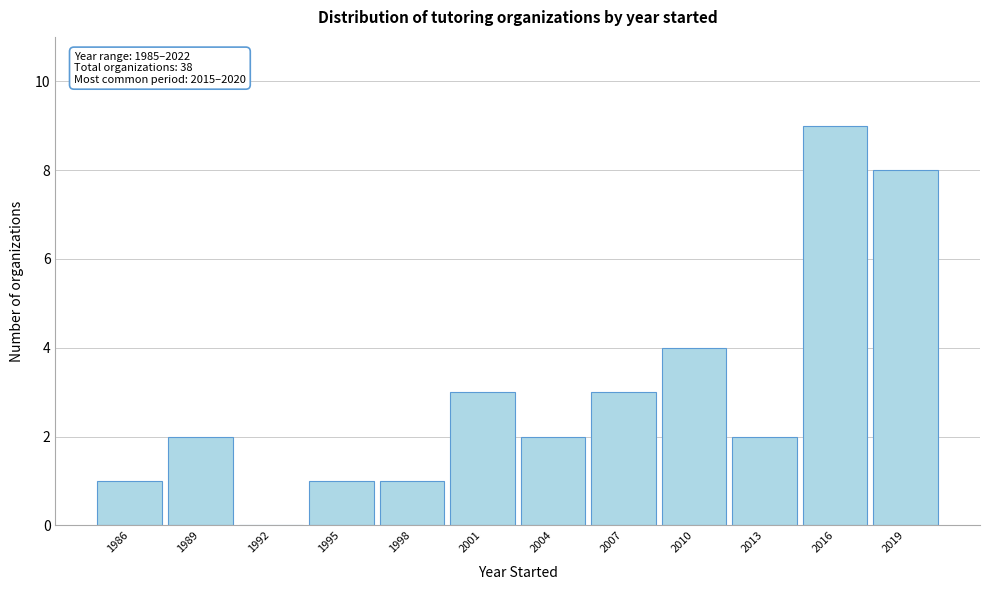

Which range on the x-axis has the tallest bar?

2014.5 to 2017.5